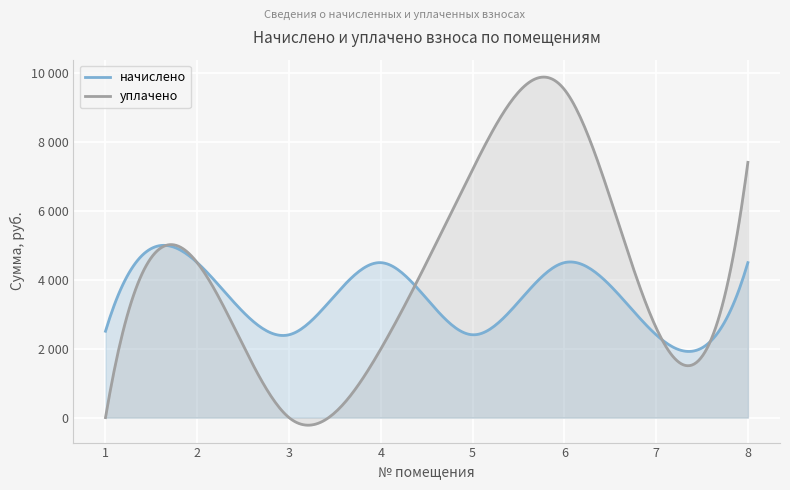

At how many categories does at least one series exceed 3726?

5